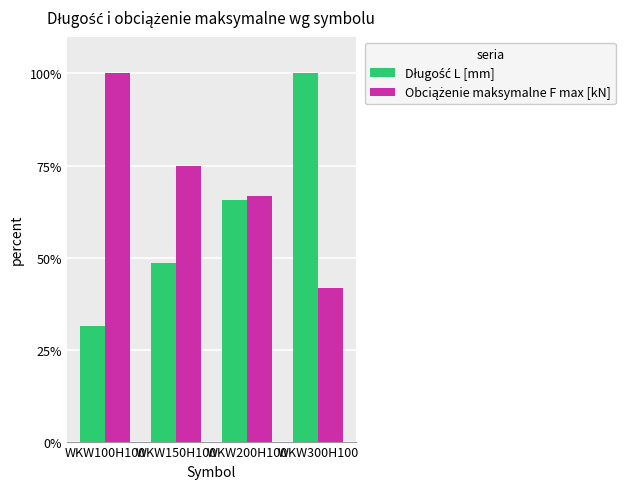

What is the total value across all series at WKW200H100?

132.3